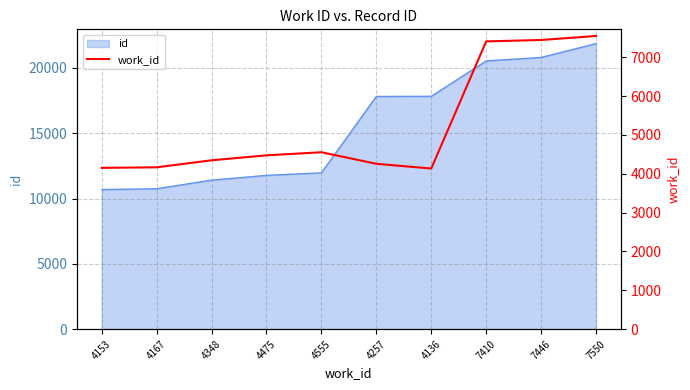

The chart shows a value of 4153 at 4153. True or false?

True